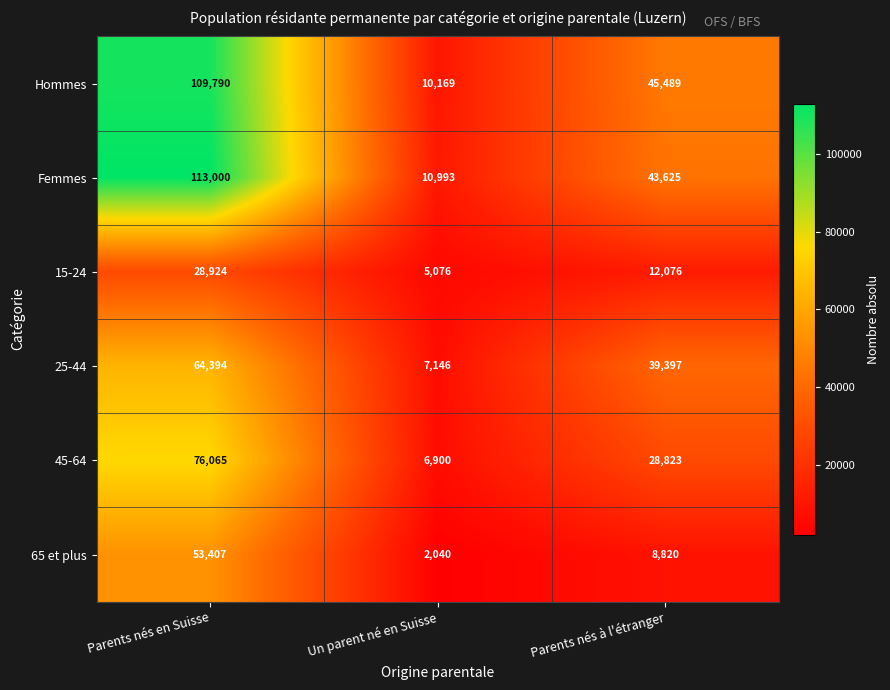

Is it true that Hommes equals 45489 at Parents nés à l'étranger?

True